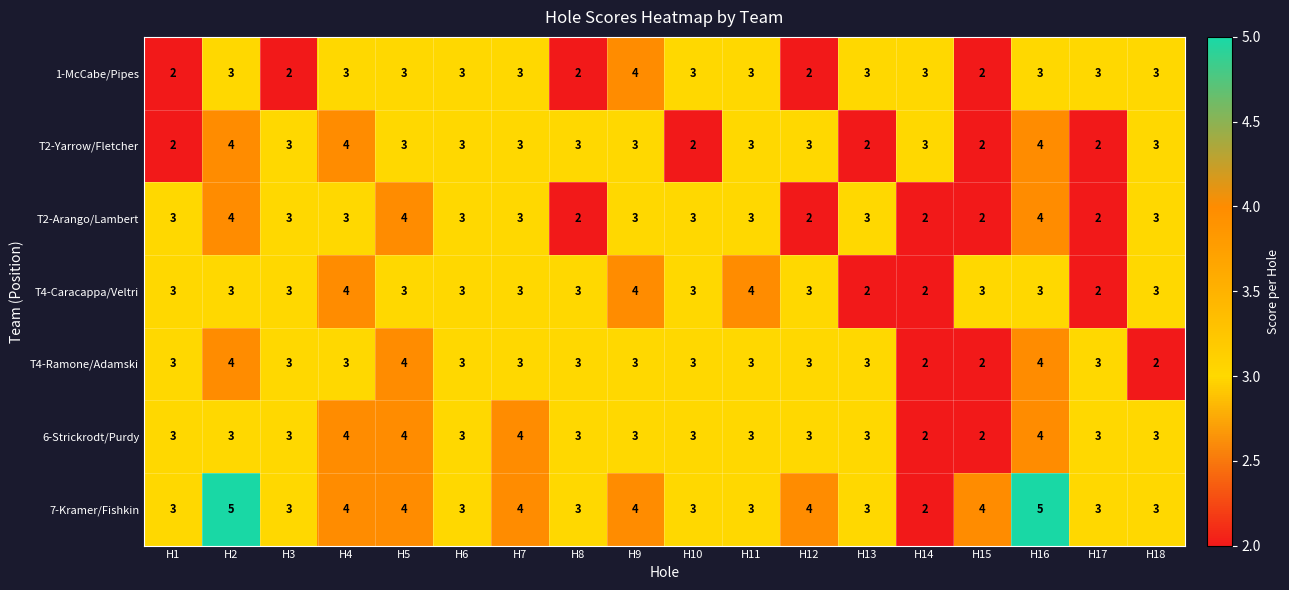

What is the sum of the 6-Strickrodt/Purdy values at H1 and H14?

5